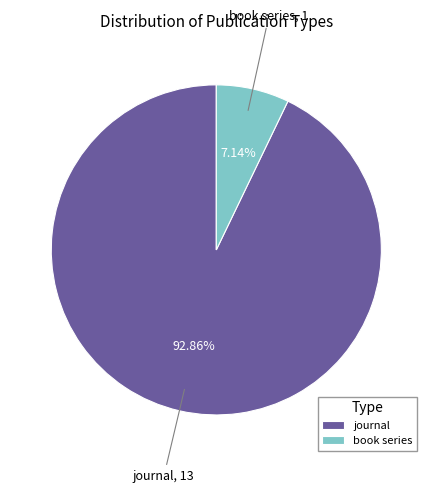

The book series slice represents 15% of the pie. True or false?

False